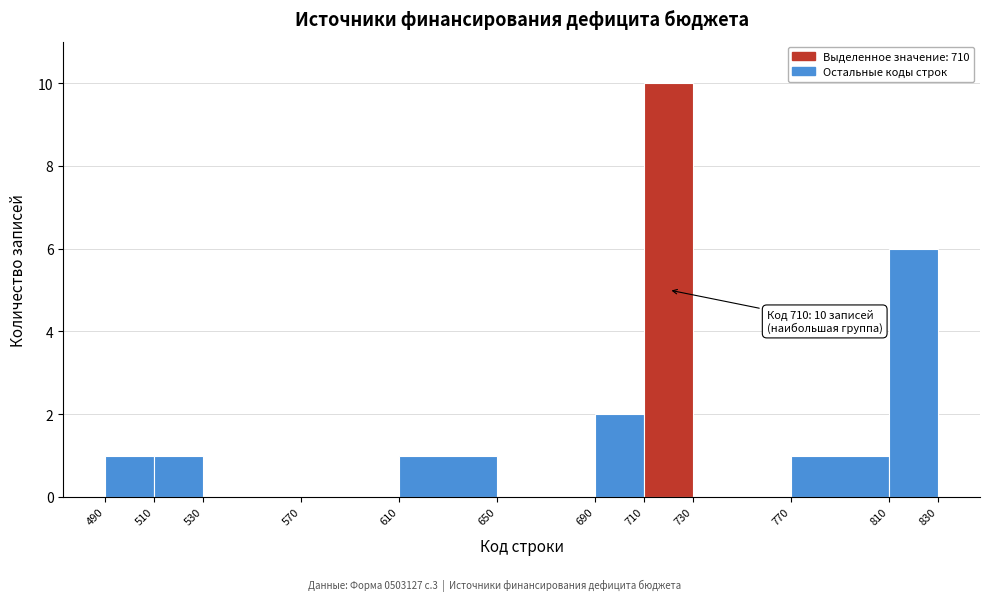

Over which range of the x-axis is the bar tallest?

710 to 730